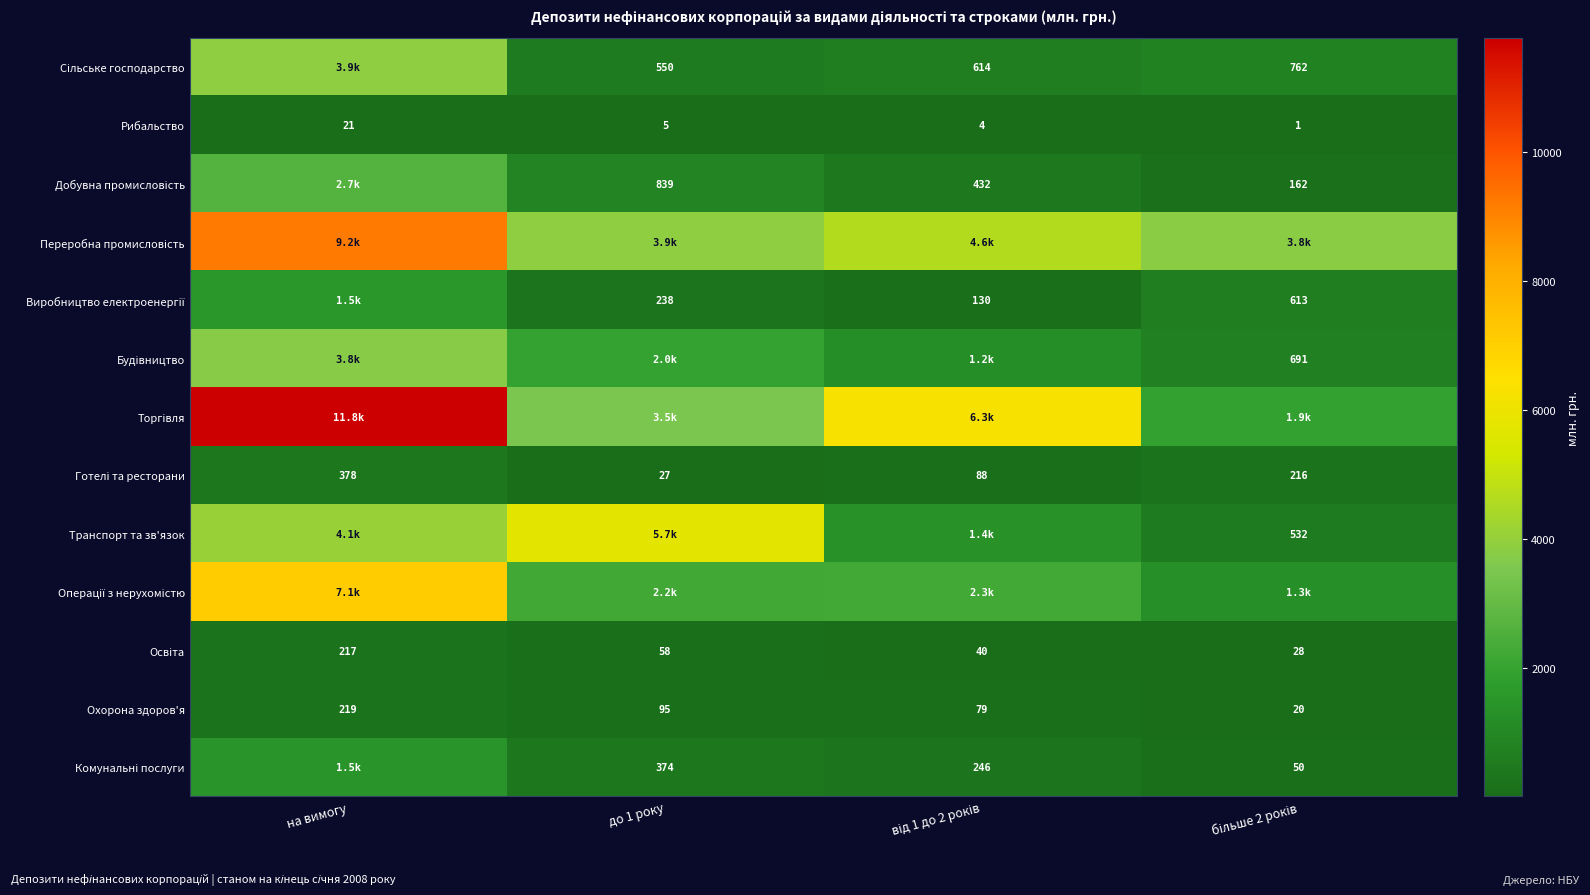

At which label does Рибальство reach its peak?

на вимогу